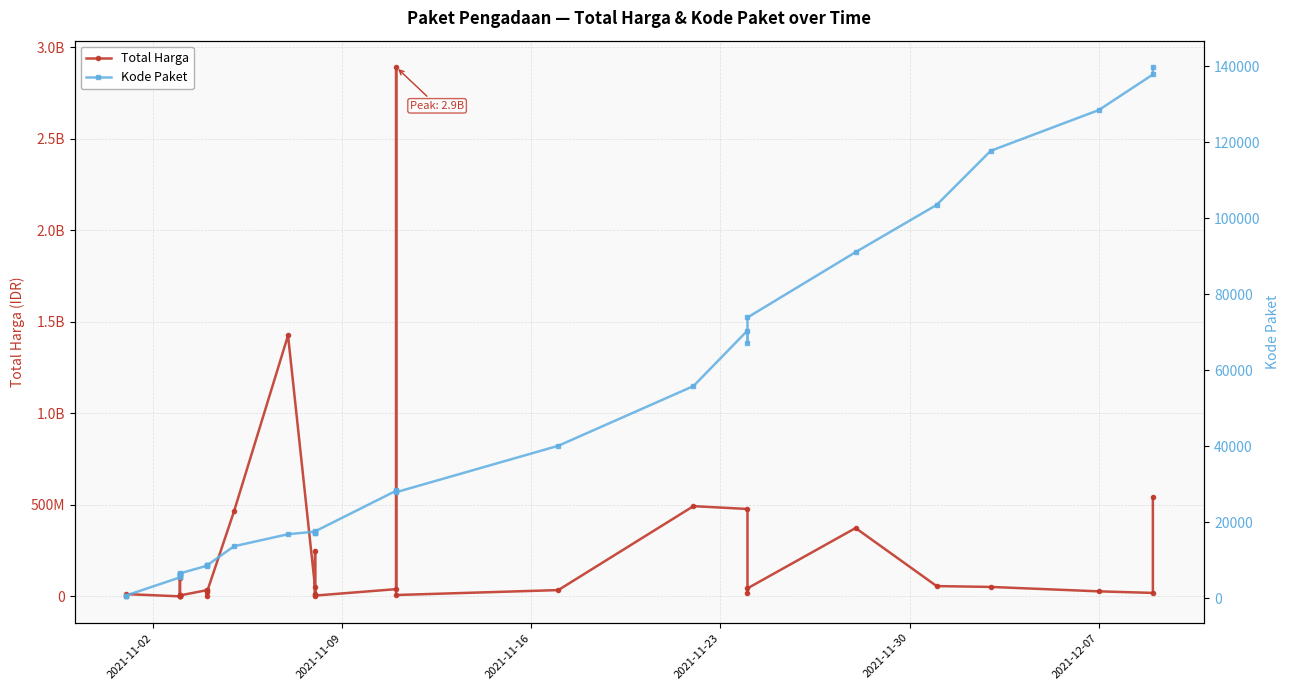

Does the chart have visible grid lines?

Yes